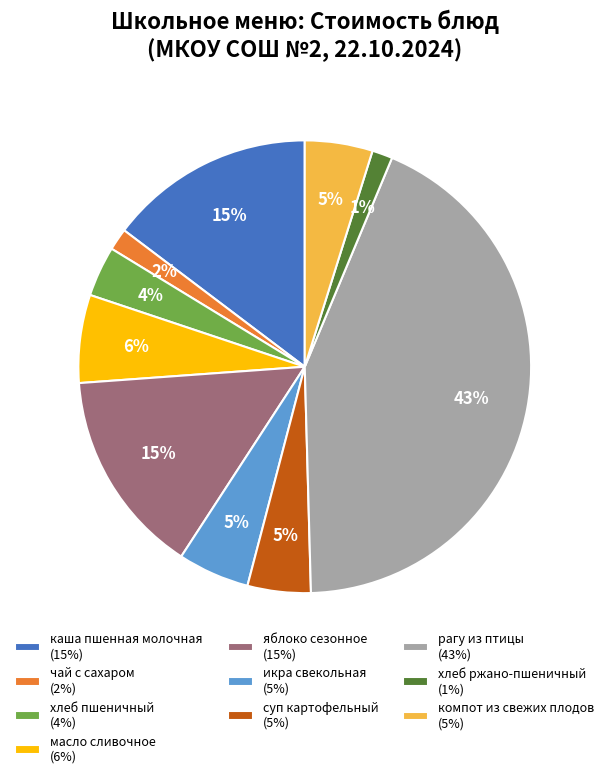

Approximately how many times larger is the value at компот из свежих плодов (5%) compared to масло сливочное (6%)?

0.8